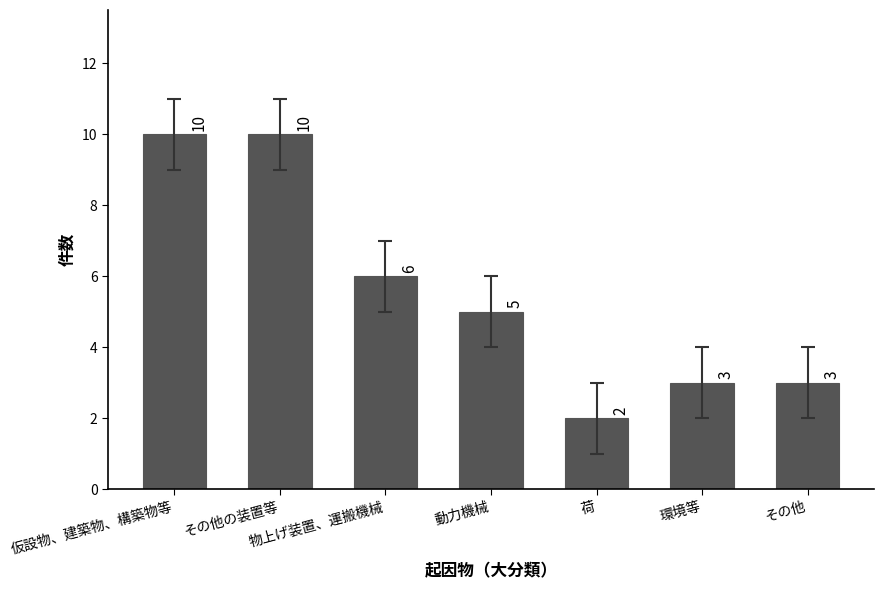

How many values are below 5?

3